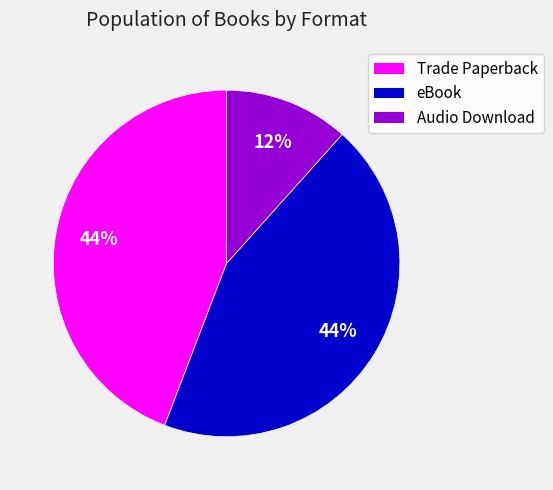

What is the smallest slice in the pie chart?

Audio Download